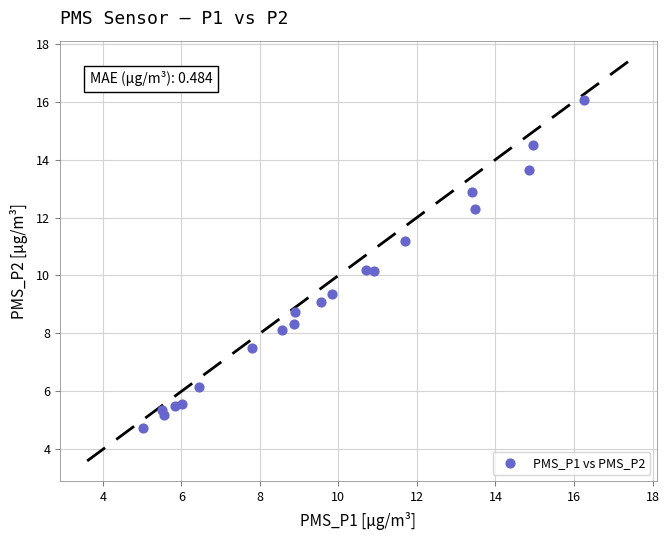

What is the range of X values (max minus min)?

11.2